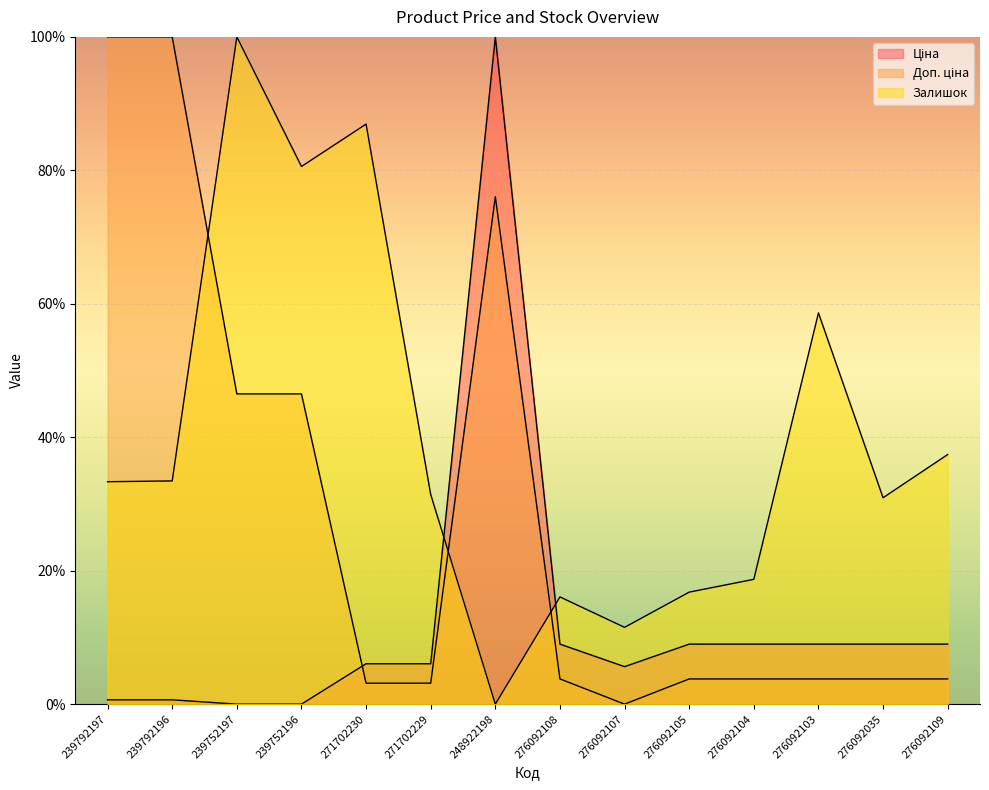

Rank the series by their maximum value, from highest to lowest.

Ціна, Доп. ціна, Залишок